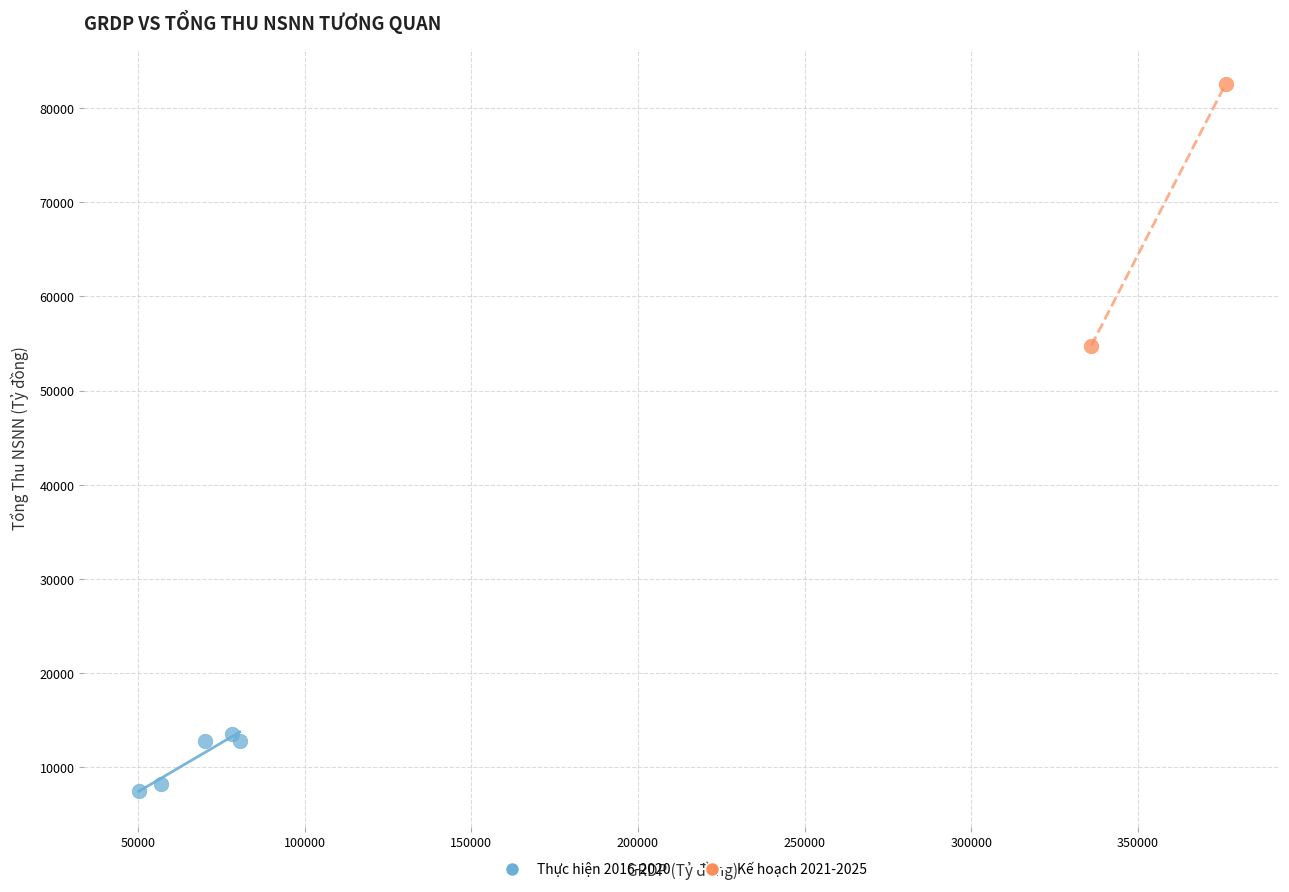

What are all the series names shown in the legend?

Thực hiện 2016-2020, Kế hoạch 2021-2025